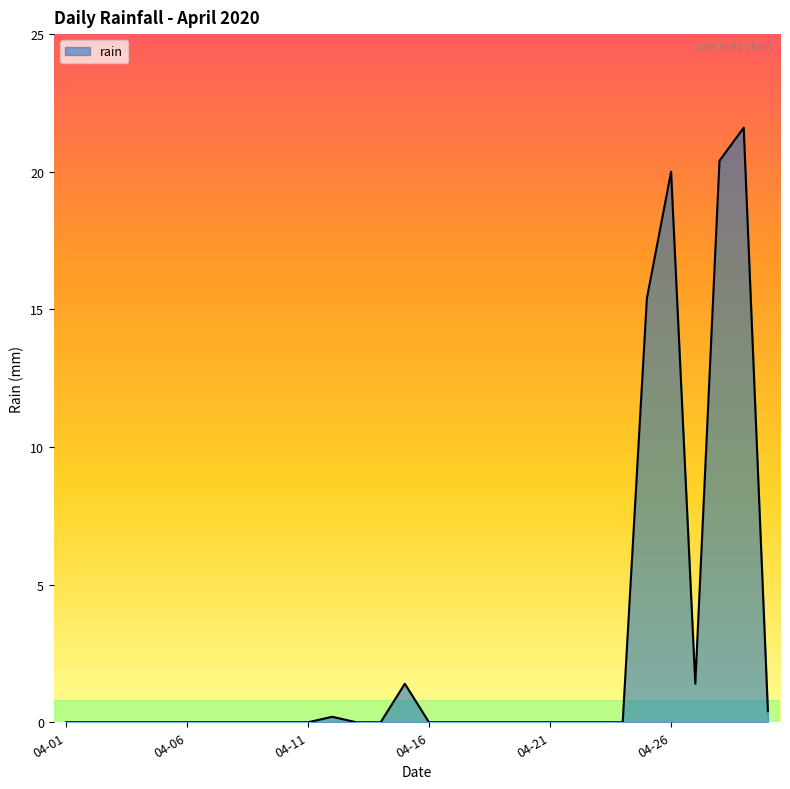

What is the greatest value displayed?

21.6